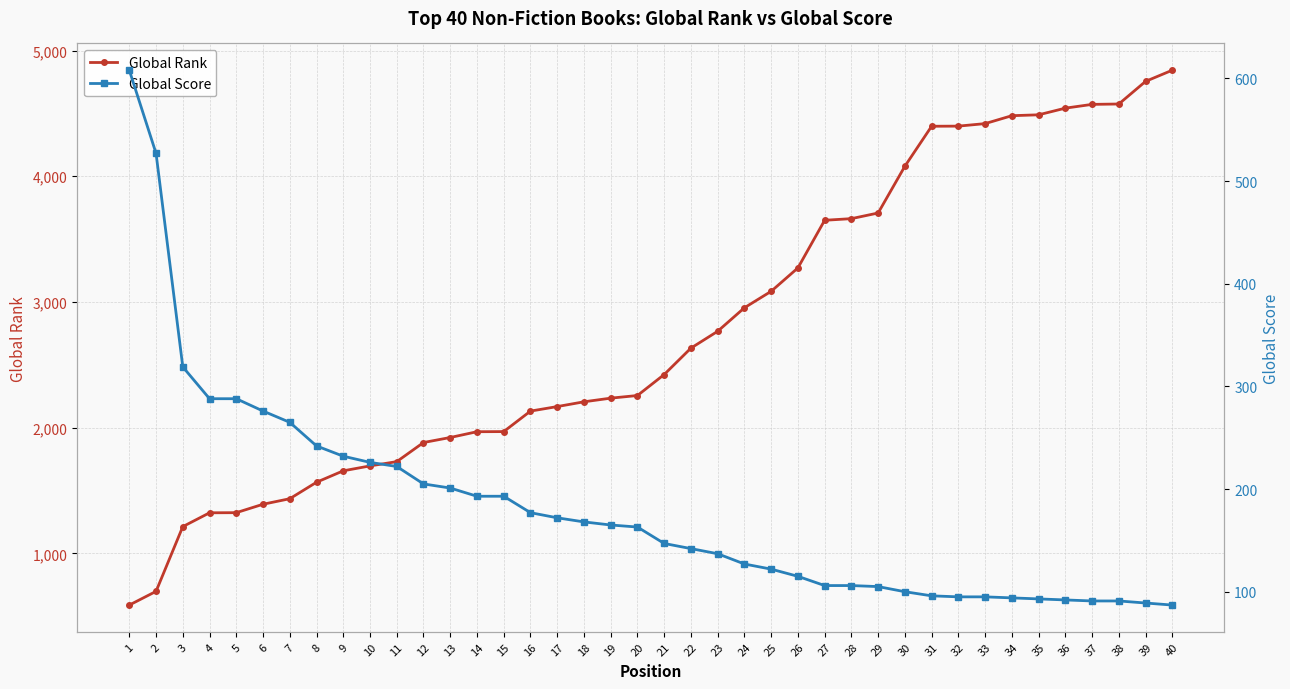

What is the smallest value displayed?

87